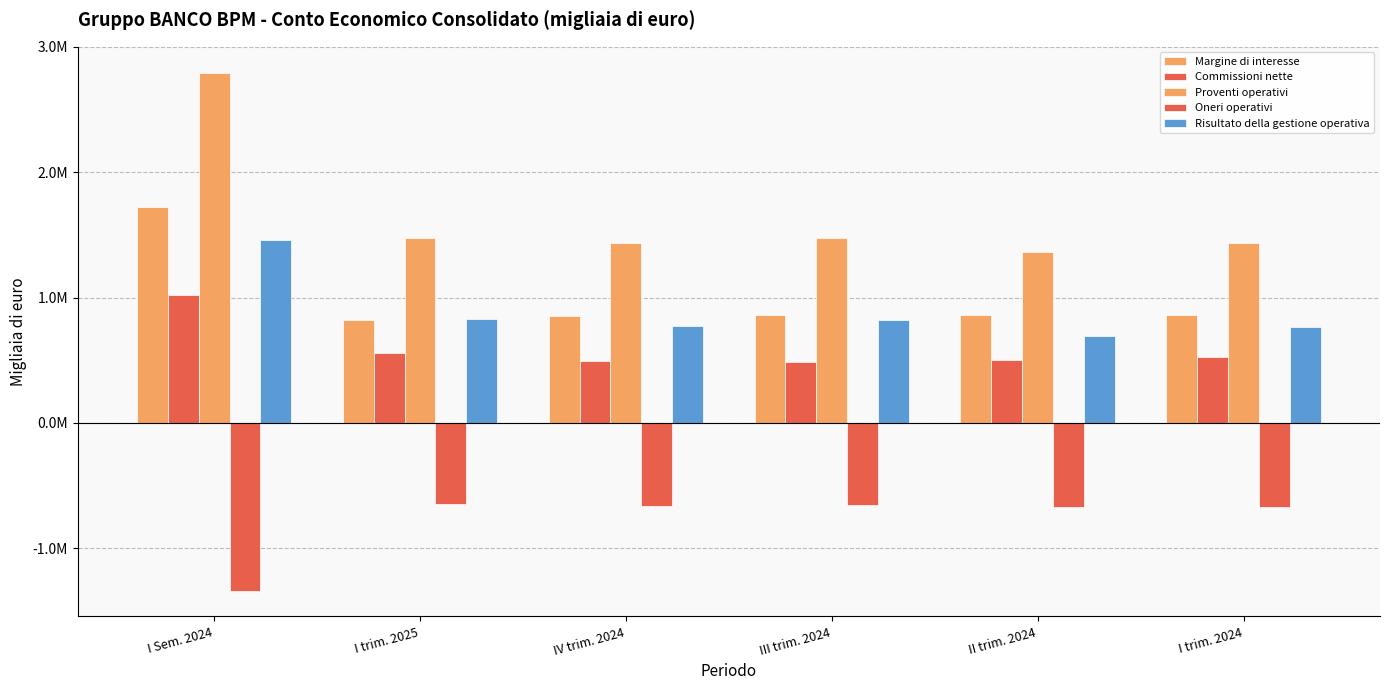

Which series has the largest total across all categories?

Proventi operativi